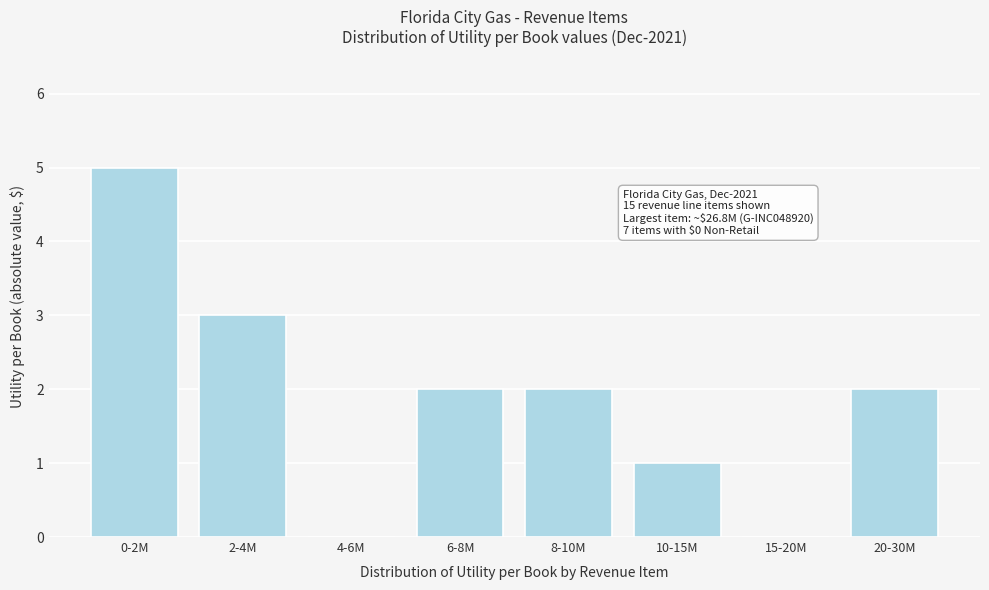

Reading right to left, list all the values displayed in this chart.

20-30M=2	15-20M=0	10-15M=1	8-10M=2	6-8M=2	4-6M=0	2-4M=3	0-2M=5